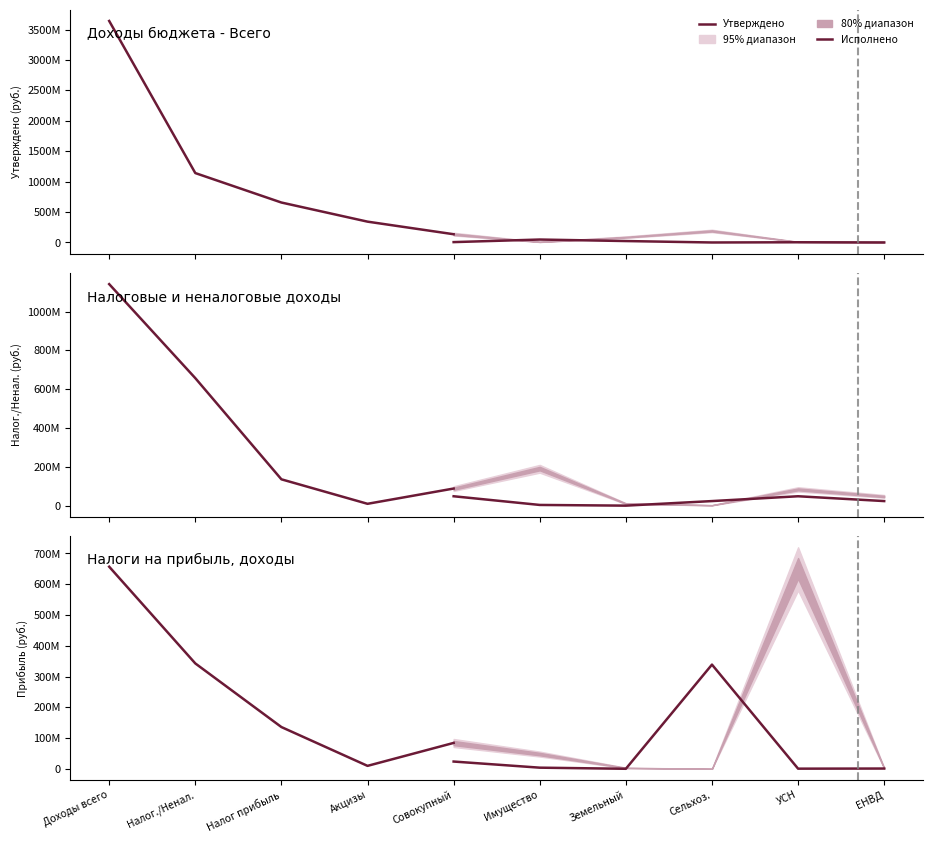

List the labels in order of Executed (urban) value, smallest first.

7, 9, 8, 4, 6, 5, 3, 2, 1, 0